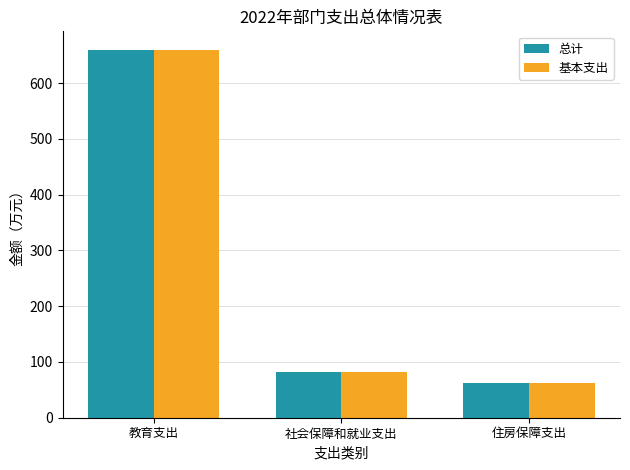

At which category is the sum across all series the highest?

教育支出